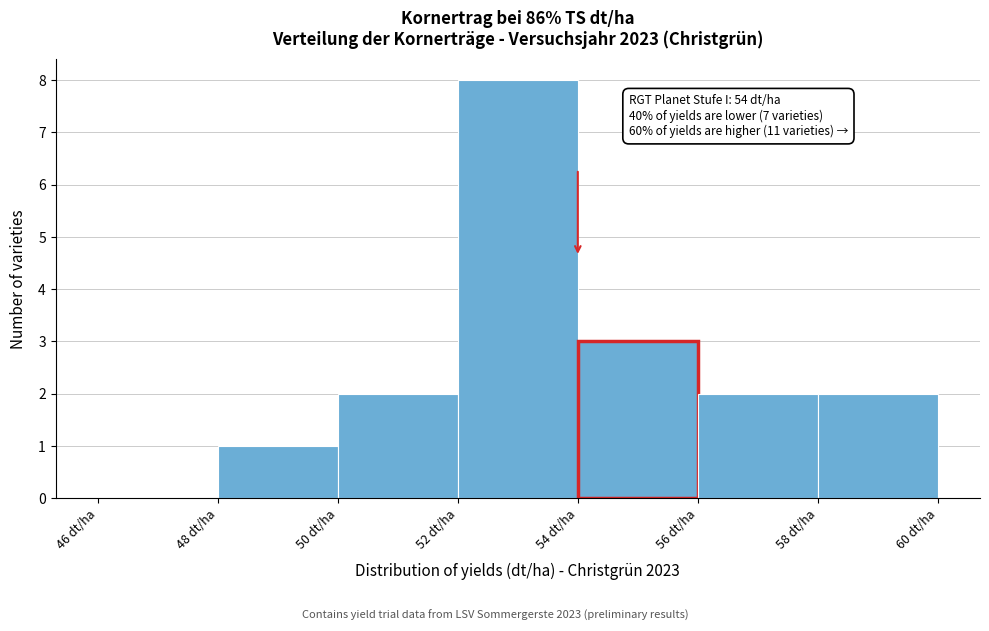

Which range on the x-axis has the tallest bar?

52 to 54